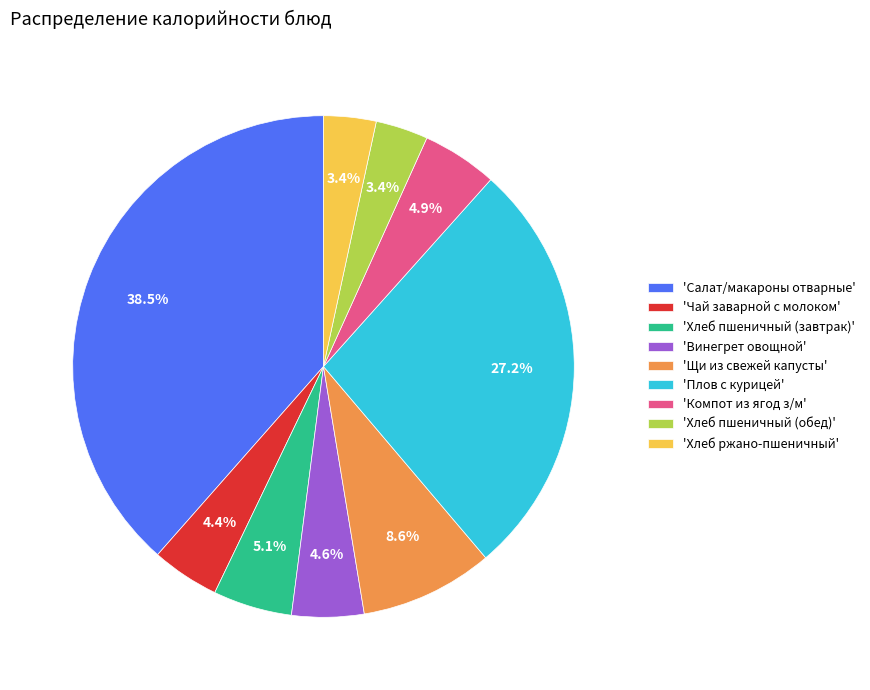

Does any single category account for the majority?

No